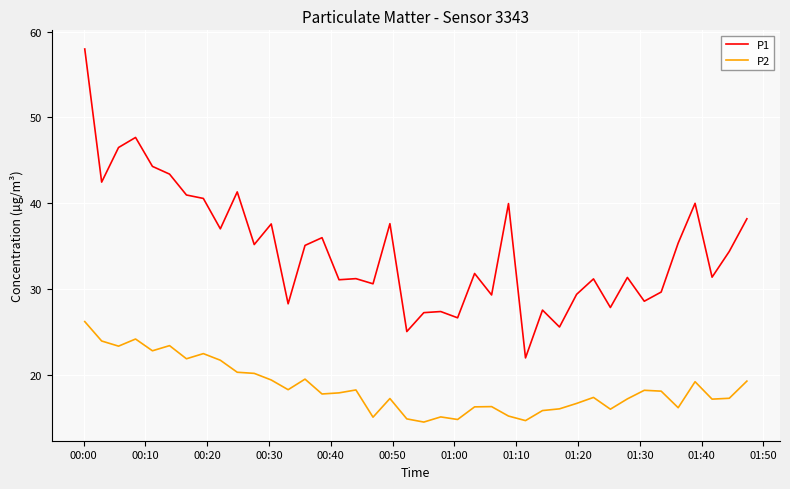

What is the lowest value of the P2 series?

14.5